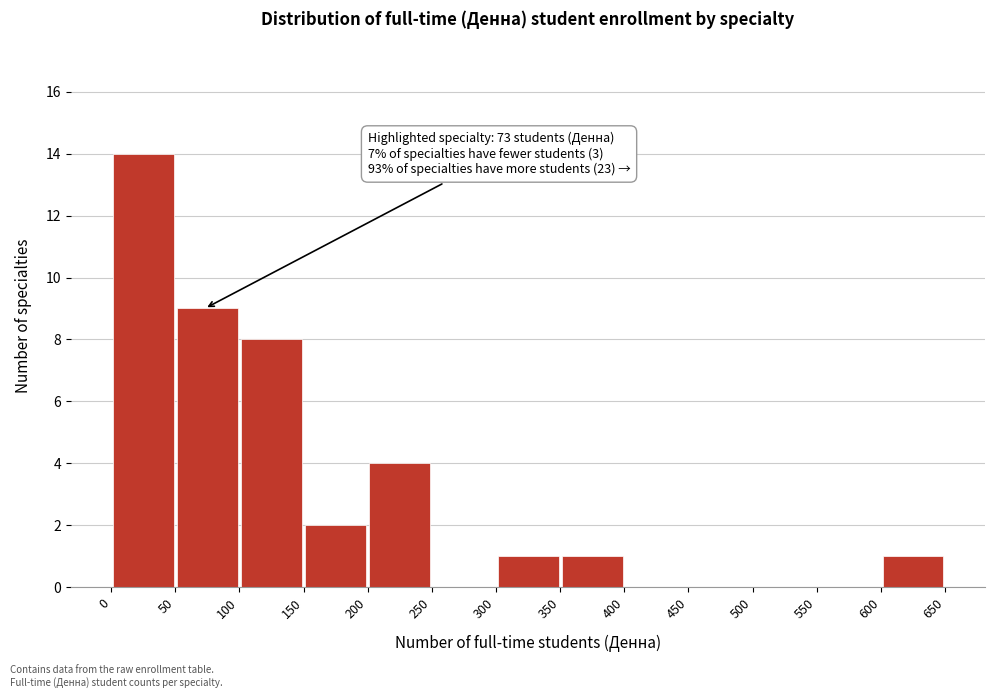

Over which range of the x-axis is the bar tallest?

0 to 50